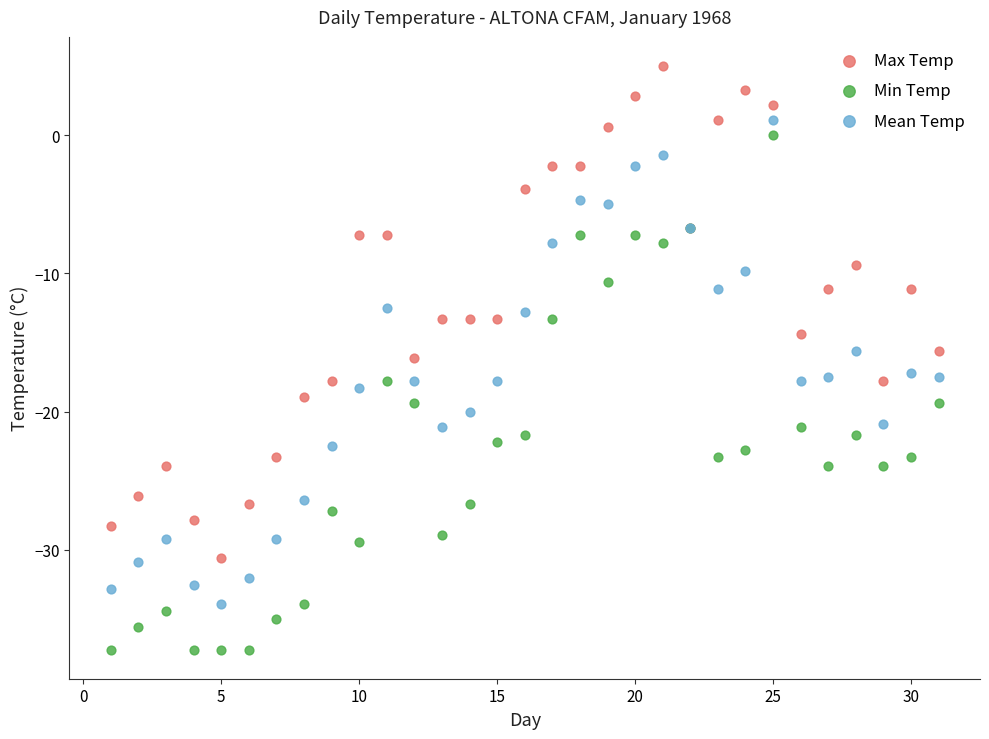

Which series reaches the maximum Y coordinate?

Max Temp